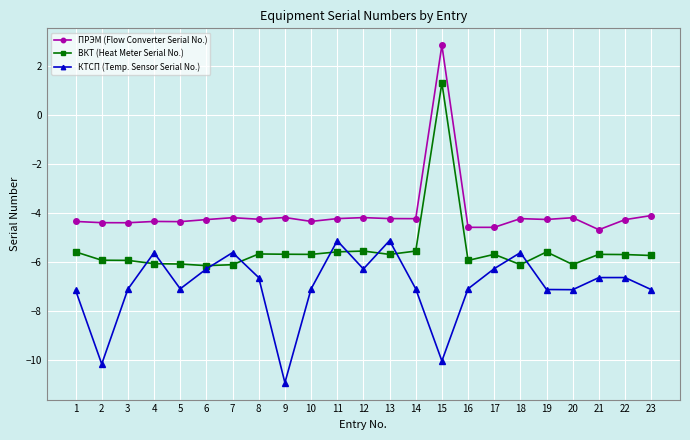

Which series has the largest total across all categories?

ПРЭМ (Flow Converter Serial No.)